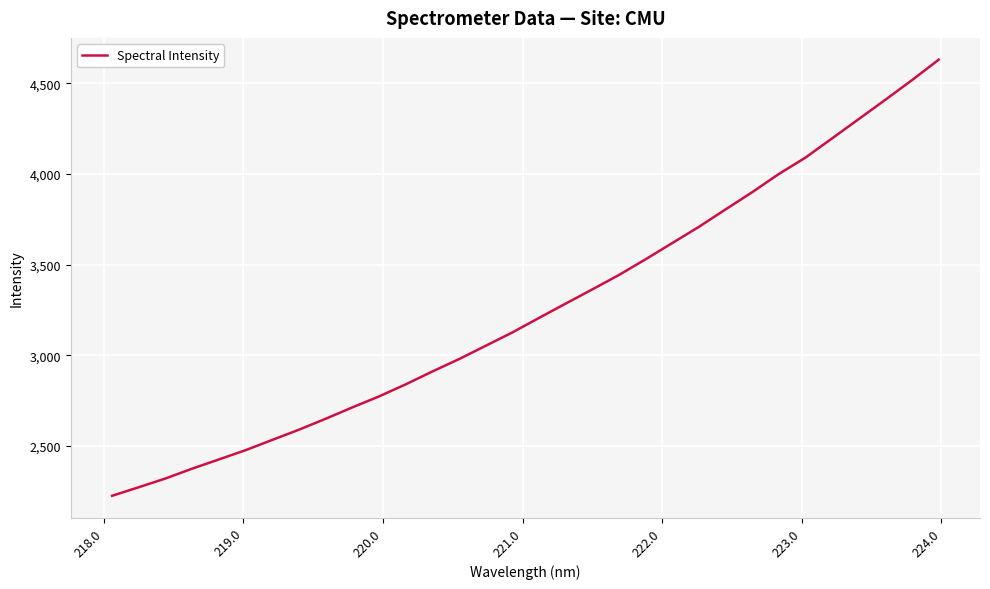

How many lines are shown in the chart?

1